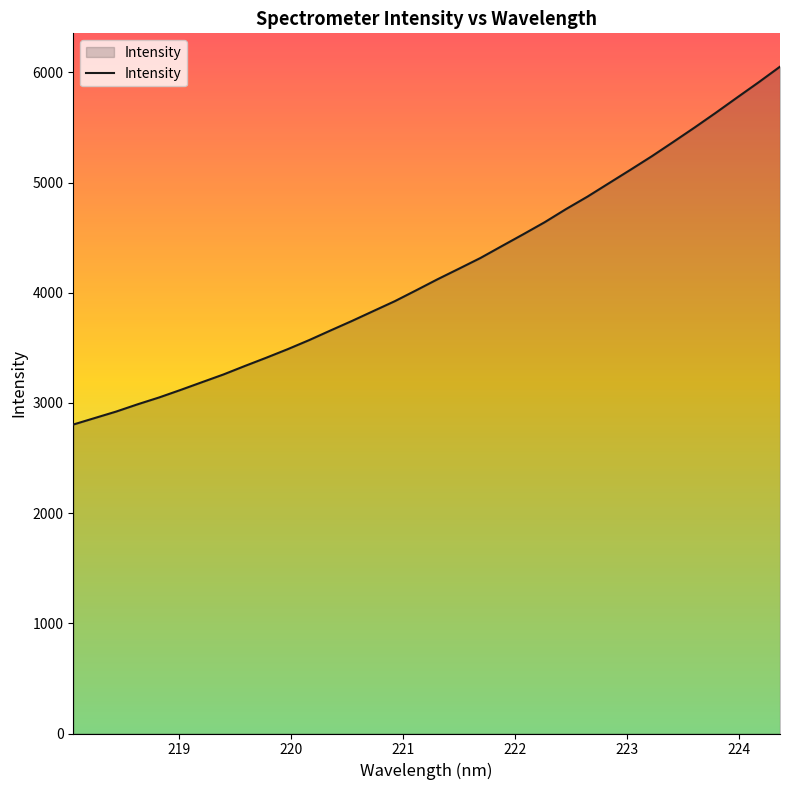

What is the greatest value displayed?

6052.7